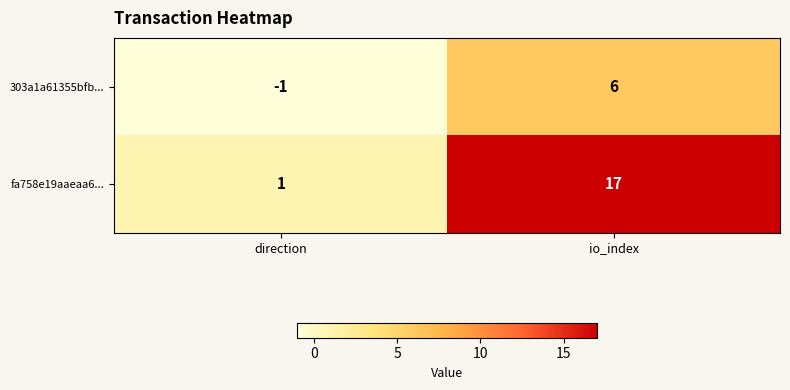

Reading left to right, transcribe all the data shown in this chart.

303a1a61355bfb...: -1	6
fa758e19aaeaa6...: 1	17